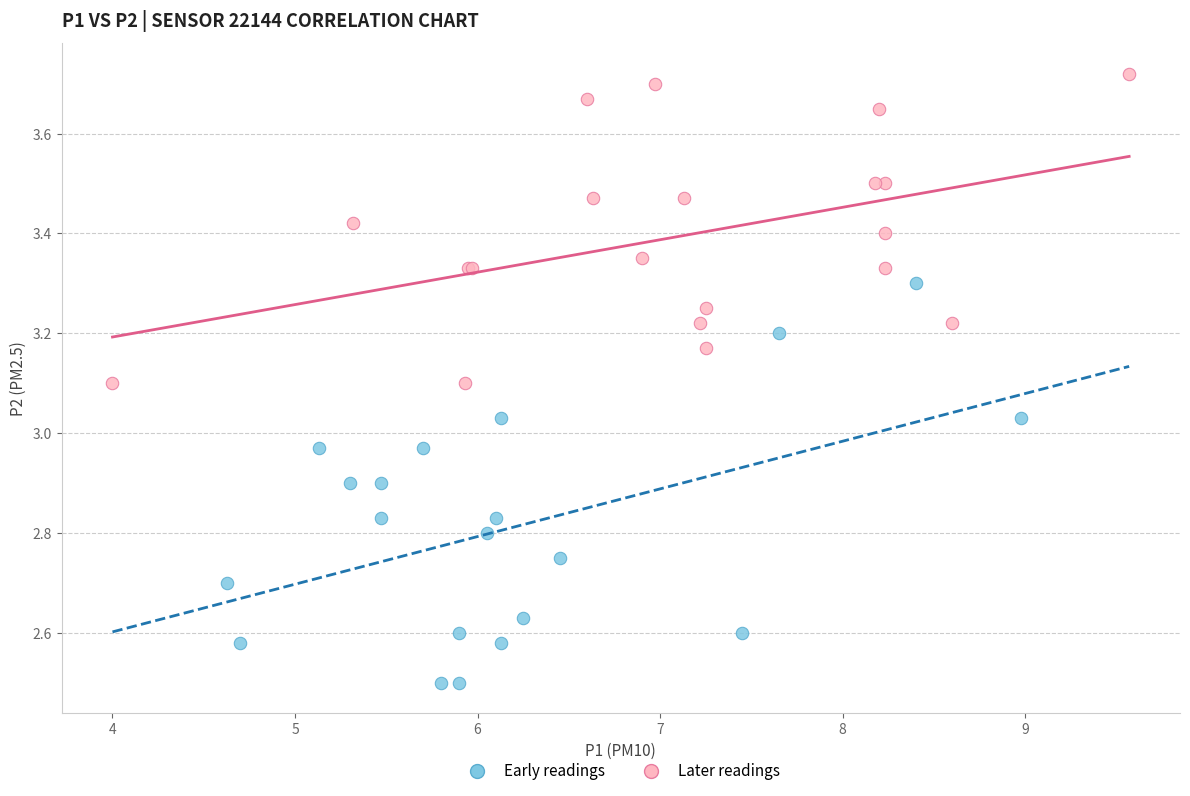

What are all the series names shown in the legend?

Early readings, Later readings